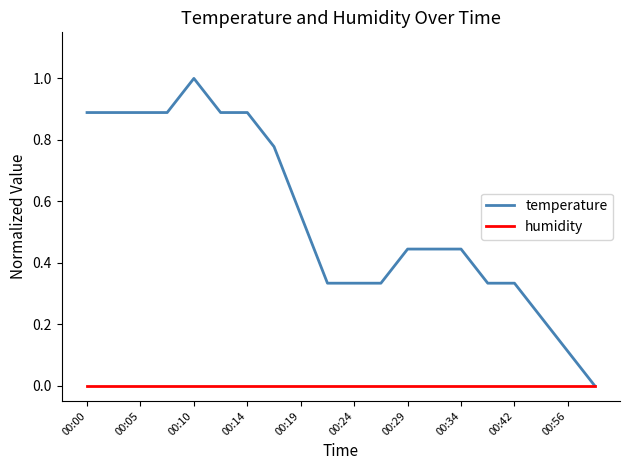

Which series has the largest total across all categories?

temperature